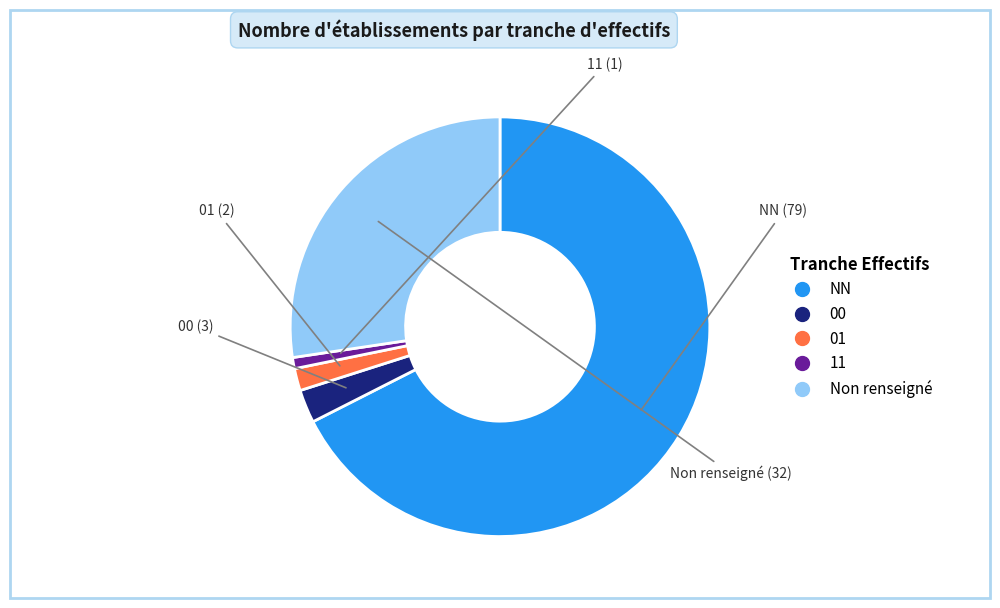

Is there any slice that represents more than half of the pie?

Yes